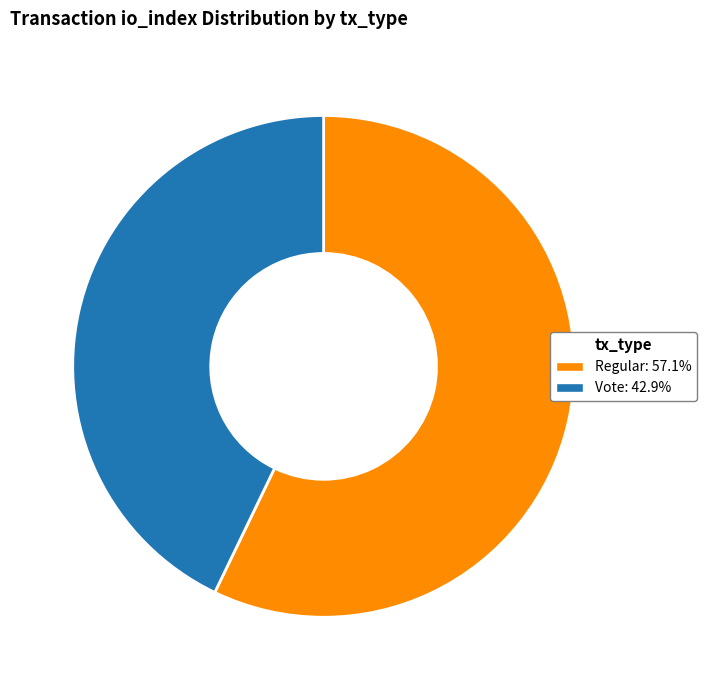

Is there any slice that represents more than half of the pie?

Yes